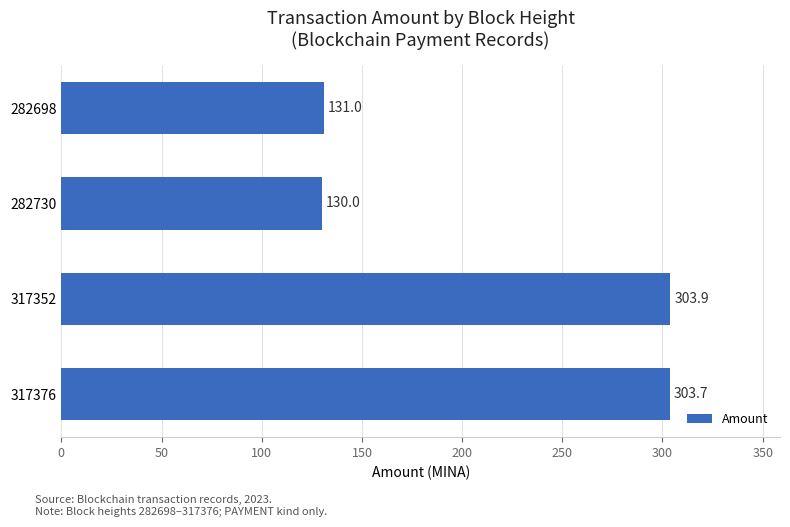

How many categories are shown in the chart?

4